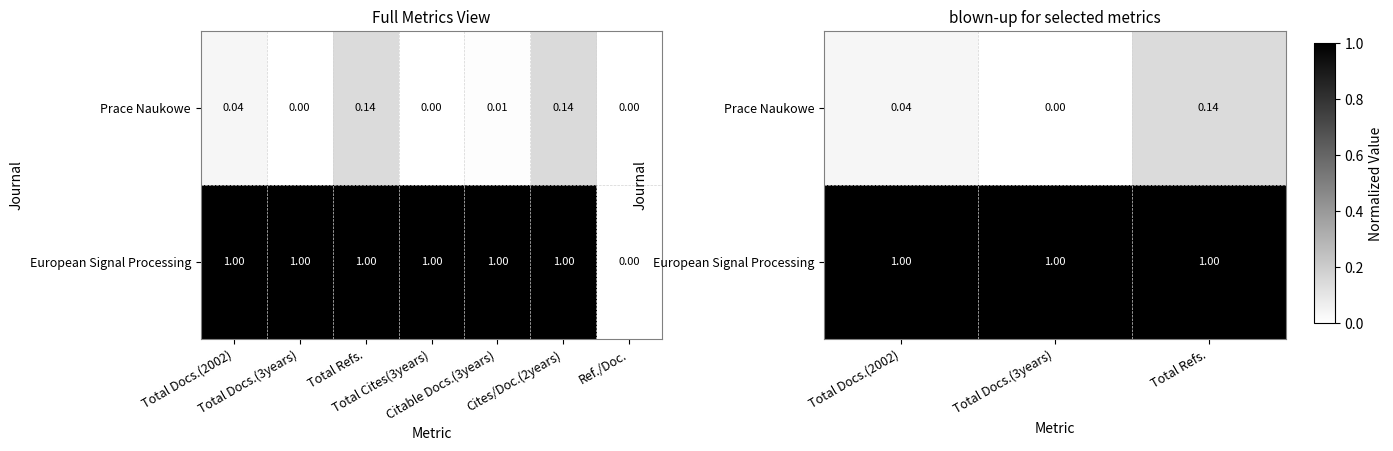

What is the sum of the European Signal Processing values at Total Docs.(3years) and Total Refs.?

2.0